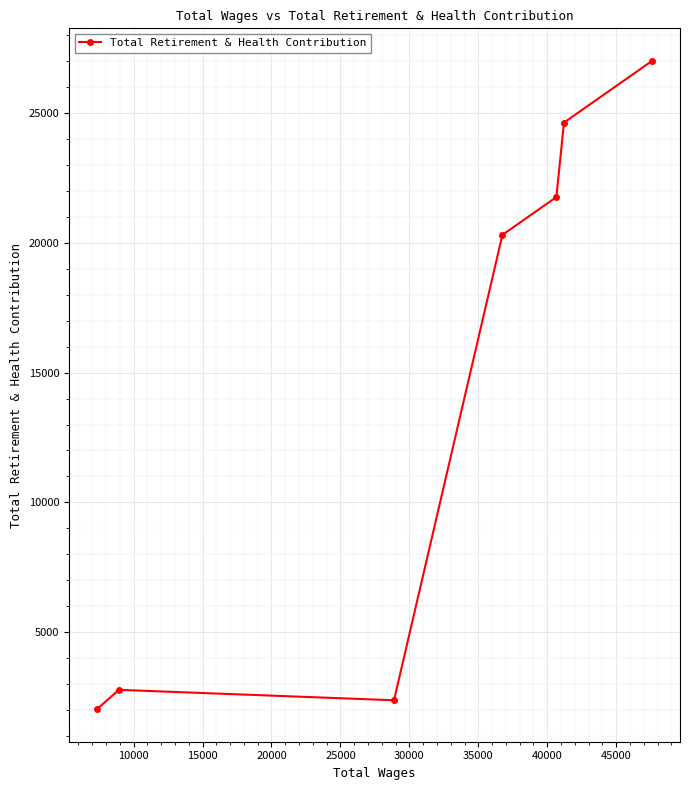

What is the minimum value shown in the chart?

2024